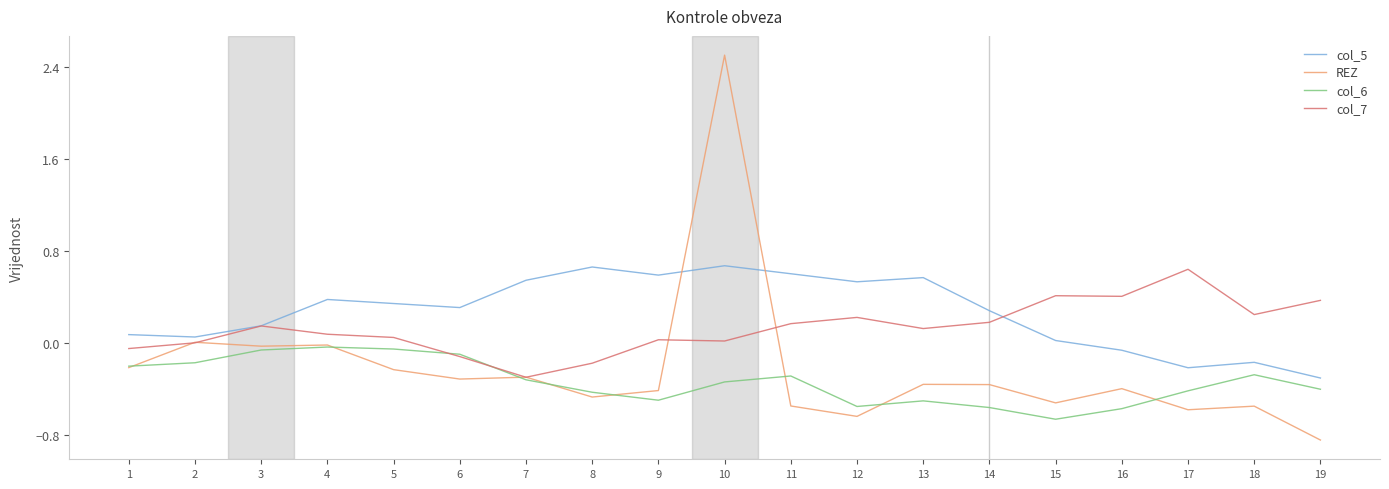

The col_5 series shows 0.6 at 9. True or false?

True